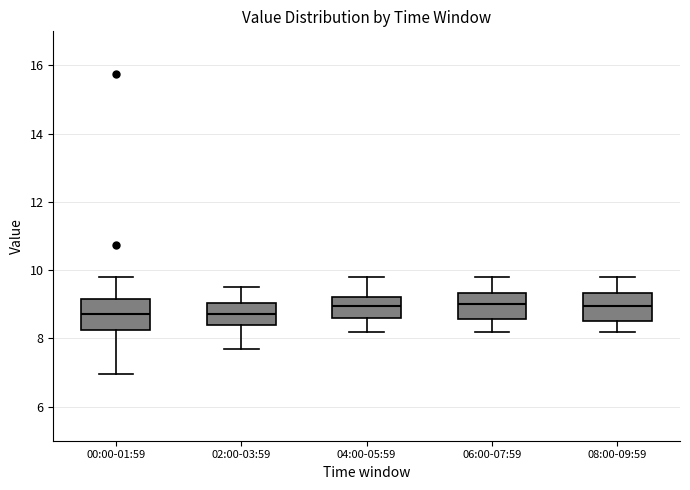

Reading left to right, read every box against the y-axis: the position of its median line, the range the box covers, and the ends of its whiskers. The values are not printed on the chart, so give them approximately, as read against the axis.

00:00-01:59: median 8.8, box 8.2 to 9.2, whiskers 7.0 to 9.8
02:00-03:59: median 8.8, box 8.4 to 9.0, whiskers 7.8 to 9.6
04:00-05:59: median 9.0, box 8.6 to 9.2, whiskers 8.2 to 9.8
06:00-07:59: median 9.0, box 8.6 to 9.4, whiskers 8.2 to 9.8
08:00-09:59: median 9.0, box 8.6 to 9.4, whiskers 8.2 to 9.8